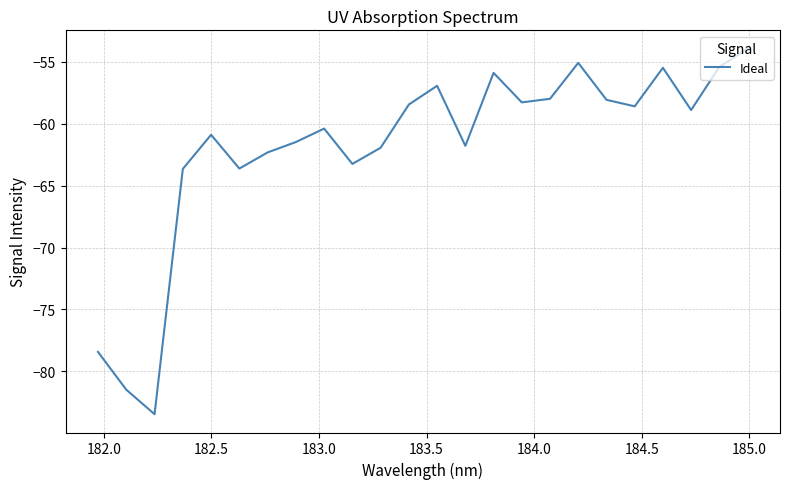

What is the maximum value shown in the chart?

-53.9